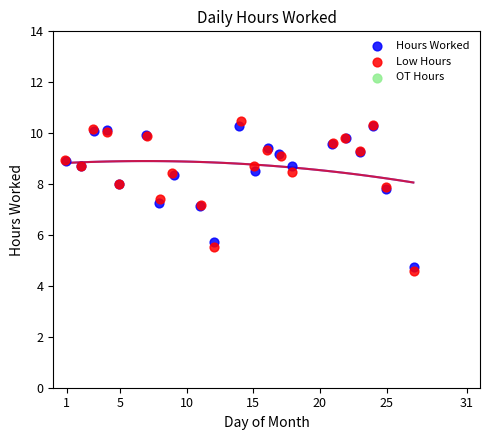

Which series reaches the maximum Y coordinate?

Low Hours